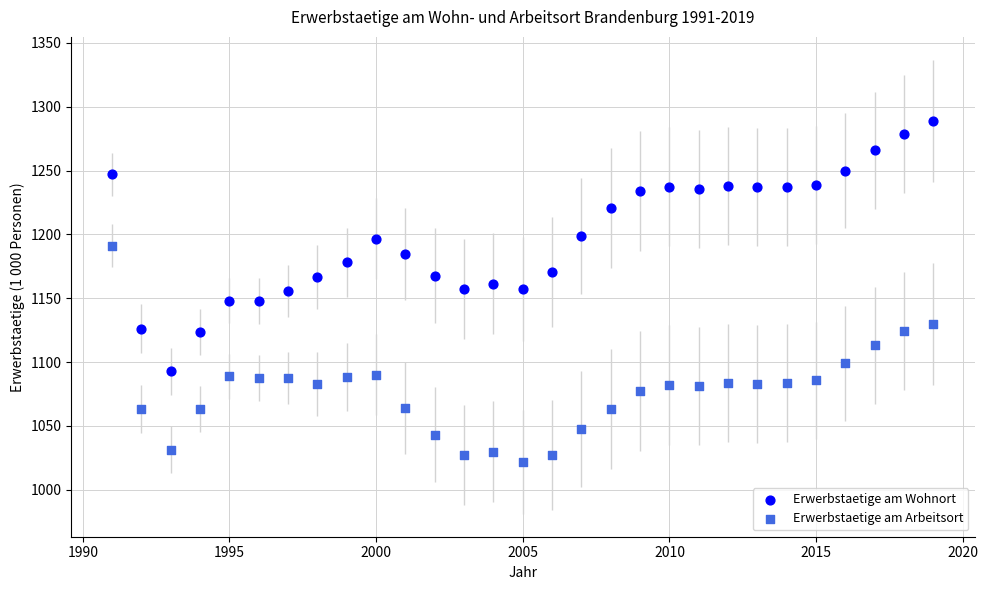

Across all data points, what is the range of Y values (max minus min)?

267.3